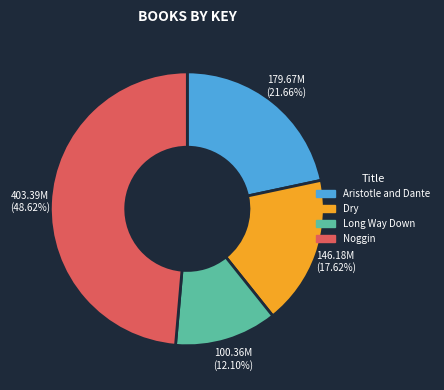

How many segments does this pie chart have?

4